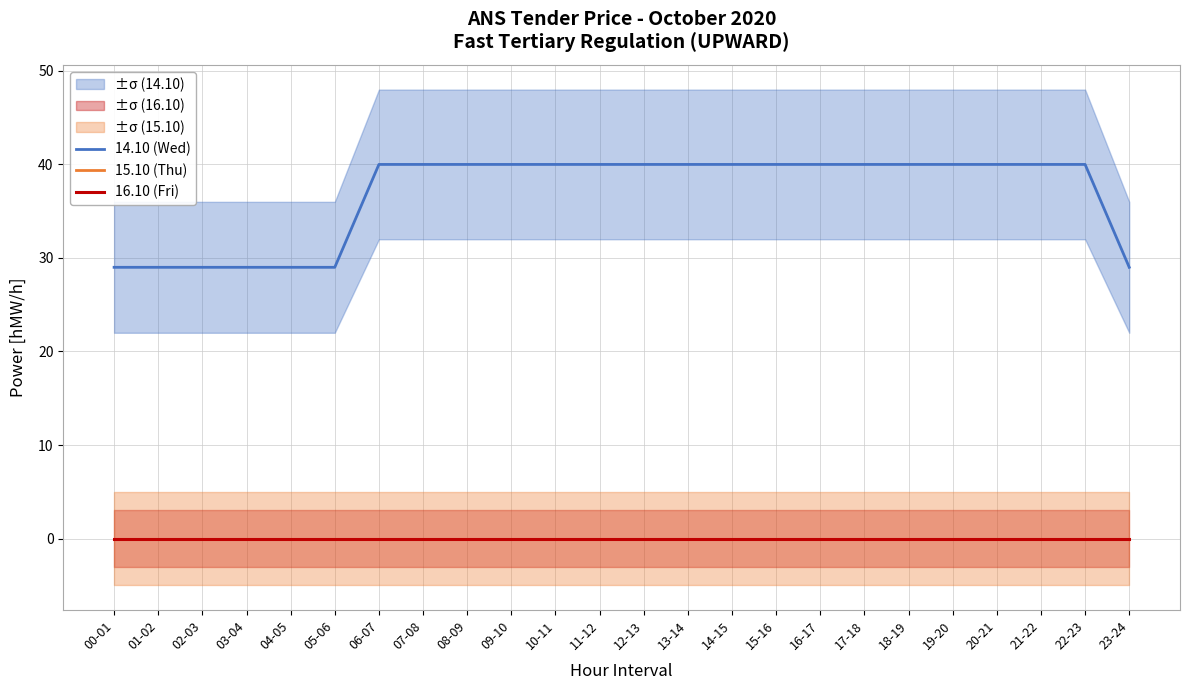

Reading left to right, what are all the values shown in this chart?

14.10 (Wed): 00-01=29	01-02=29	02-03=29	03-04=29	04-05=29	05-06=29	06-07=40	07-08=40	08-09=40	09-10=40	10-11=40	11-12=40	12-13=40	13-14=40	14-15=40	15-16=40	16-17=40	17-18=40	18-19=40	19-20=40	20-21=40	21-22=40	22-23=40	23-24=29
15.10 (Thu): 00-01=0	01-02=0	02-03=0	03-04=0	04-05=0	05-06=0	06-07=0	07-08=0	08-09=0	09-10=0	10-11=0	11-12=0	12-13=0	13-14=0	14-15=0	15-16=0	16-17=0	17-18=0	18-19=0	19-20=0	20-21=0	21-22=0	22-23=0	23-24=0
16.10 (Fri): 00-01=0	01-02=0	02-03=0	03-04=0	04-05=0	05-06=0	06-07=0	07-08=0	08-09=0	09-10=0	10-11=0	11-12=0	12-13=0	13-14=0	14-15=0	15-16=0	16-17=0	17-18=0	18-19=0	19-20=0	20-21=0	21-22=0	22-23=0	23-24=0